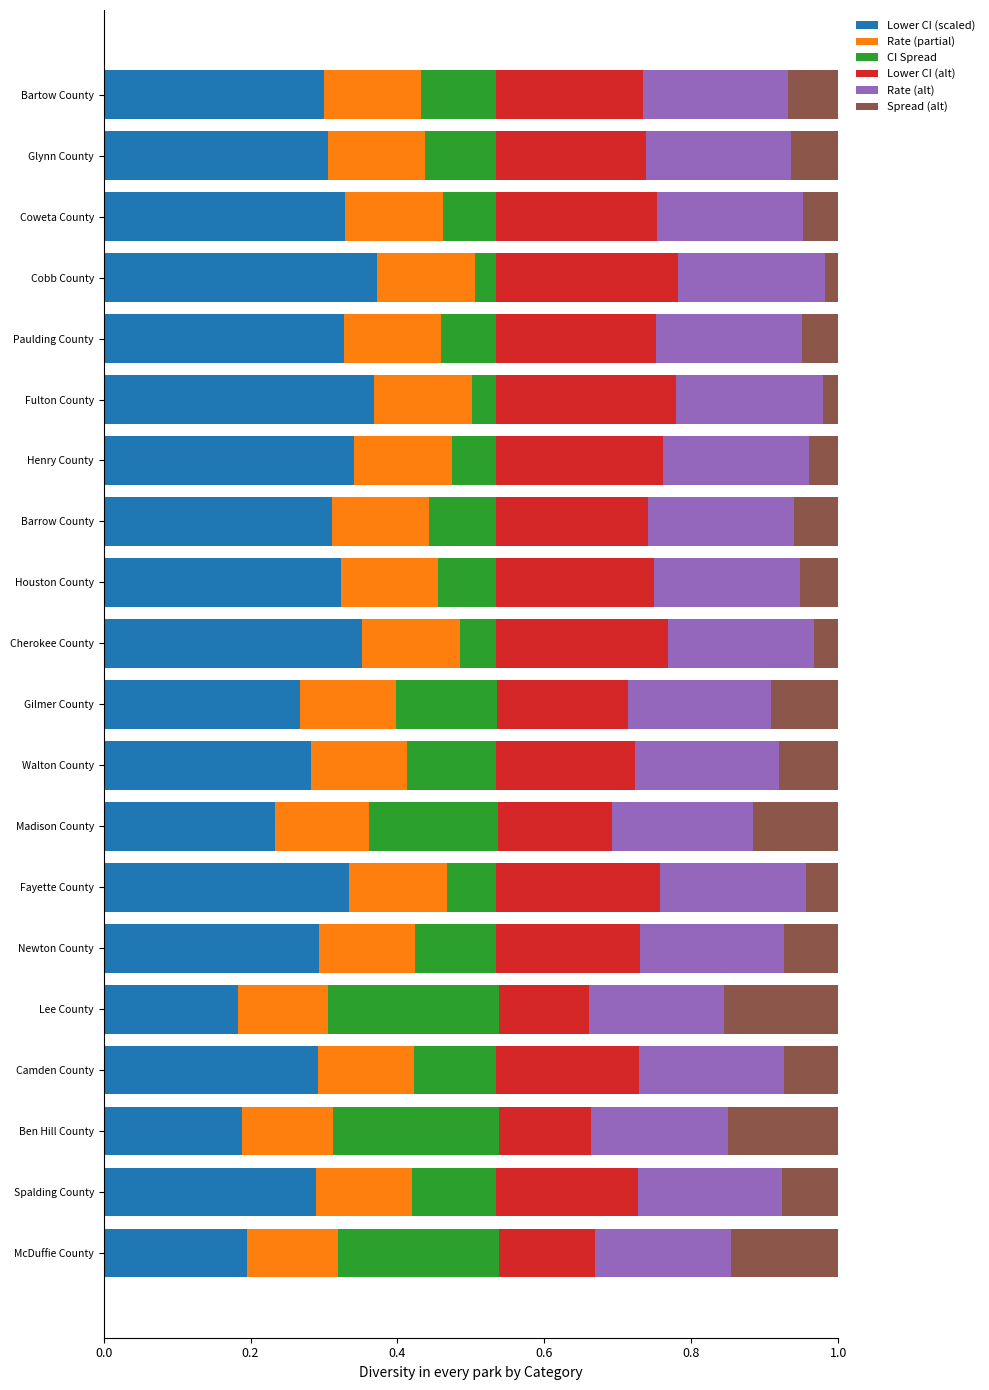

What is the total value across all series at Walton County?

1.0